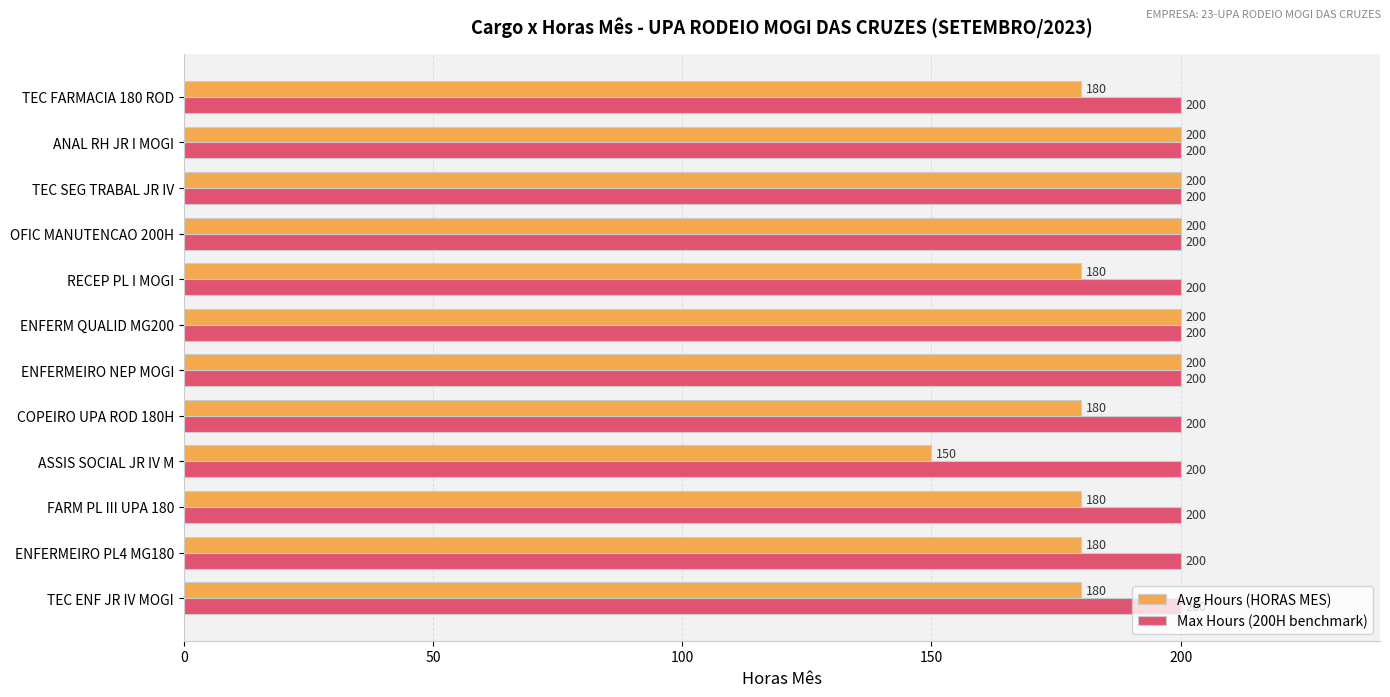

What is the difference between the Avg Hours (HORAS MES) values at TEC SEG TRABAL JR IV and TEC FARMACIA 180 ROD?

20